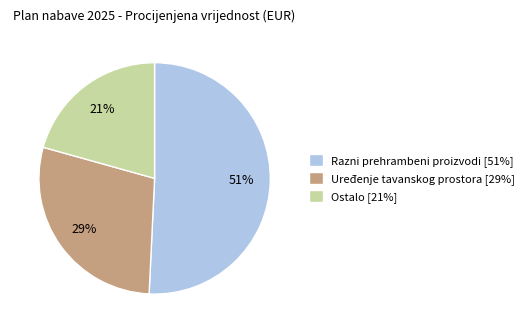

Is the sum of Ostalo [21%] and Razni prehrambeni proizvodi [51%] greater than half?

Yes